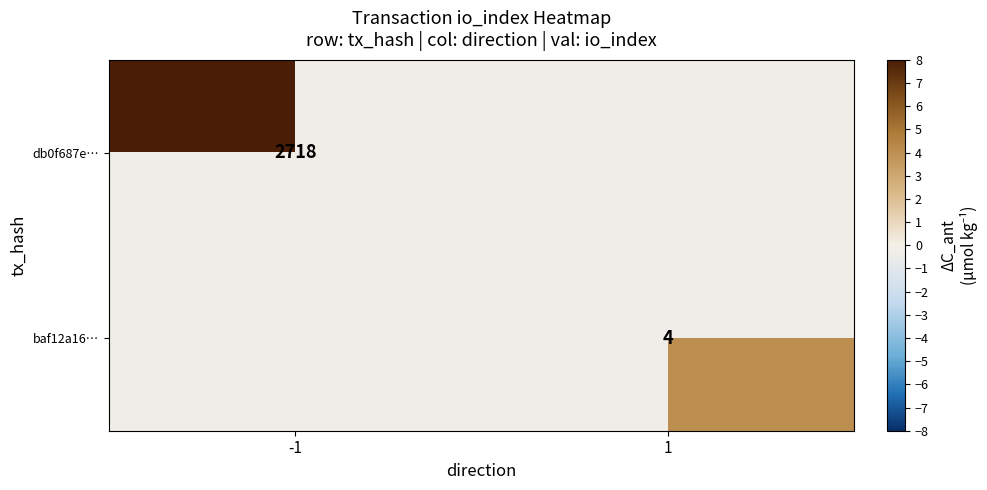

Between 1 and -1, which is larger?

-1